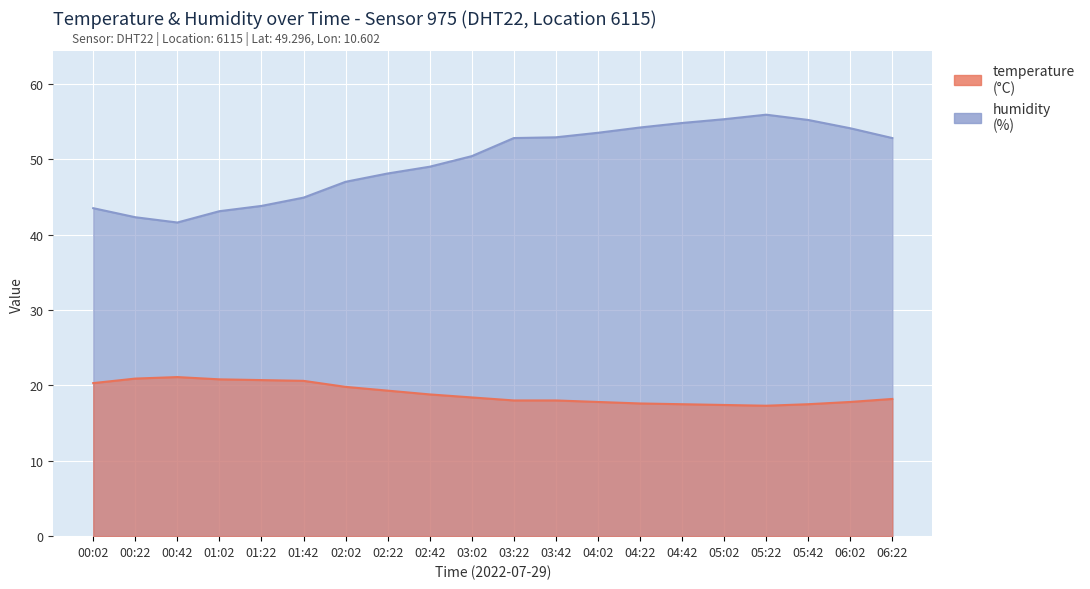

What is the value of the temperature point at the 3rd from the left?

21.1